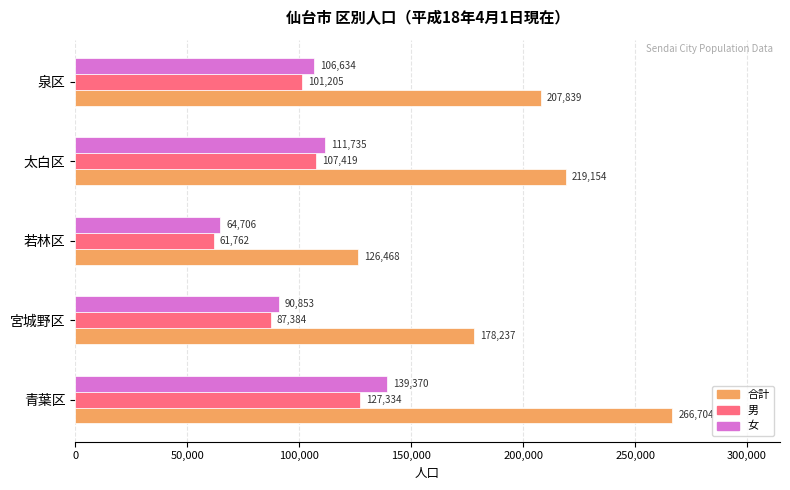

List the labels in order of 合計 value, largest first.

青葉区, 太白区, 泉区, 宮城野区, 若林区